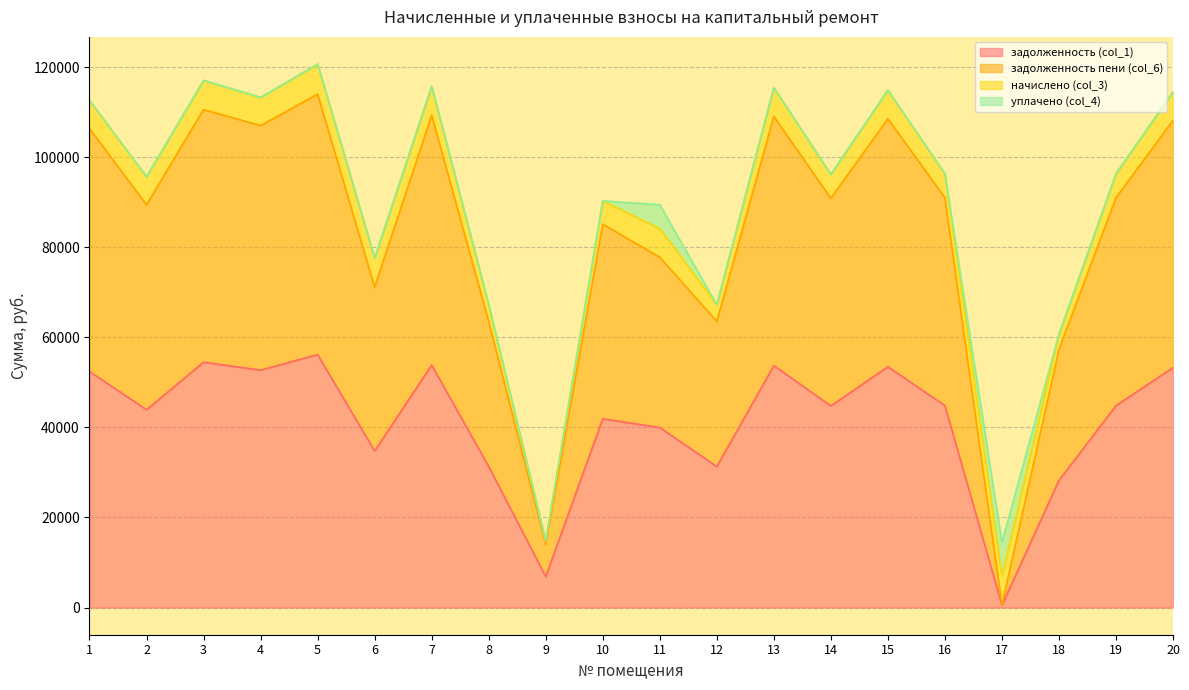

How many data points does each series have?

20